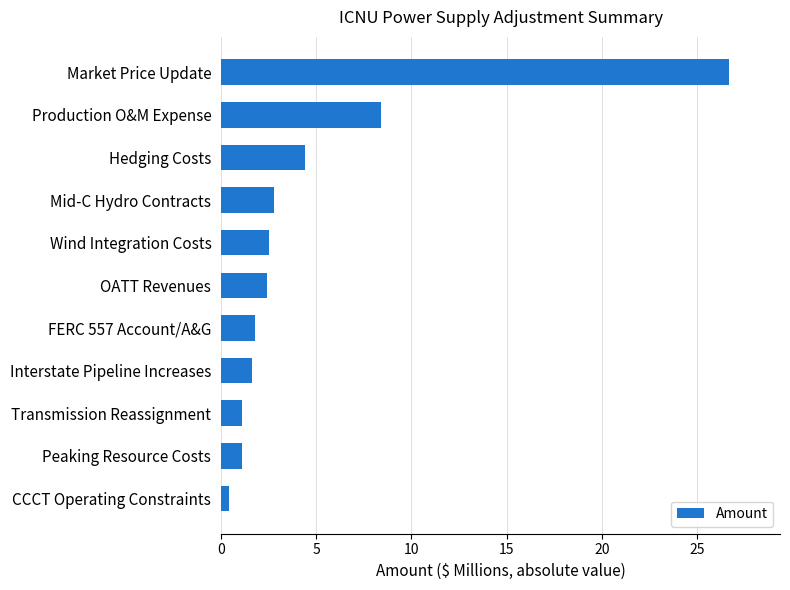

At which label is the value closest to 13?

Production O&M Expense